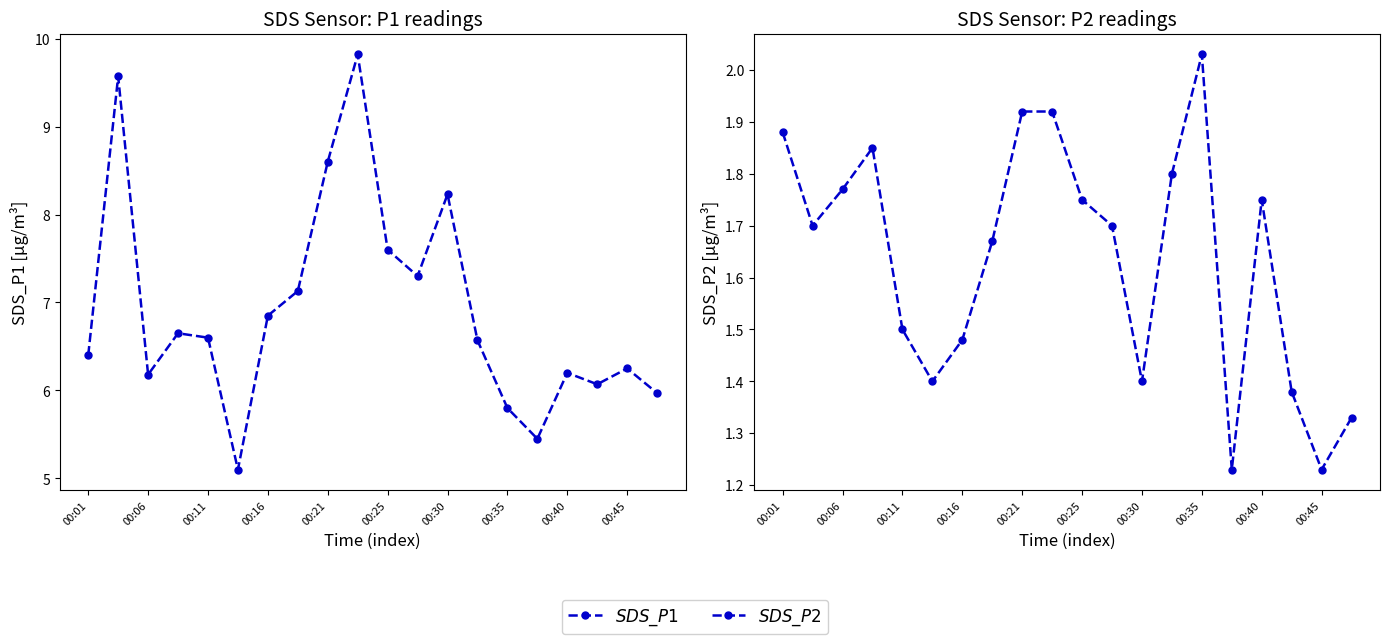

True or false: SDS_P2 has a value of 1.9 at 00:01.

True